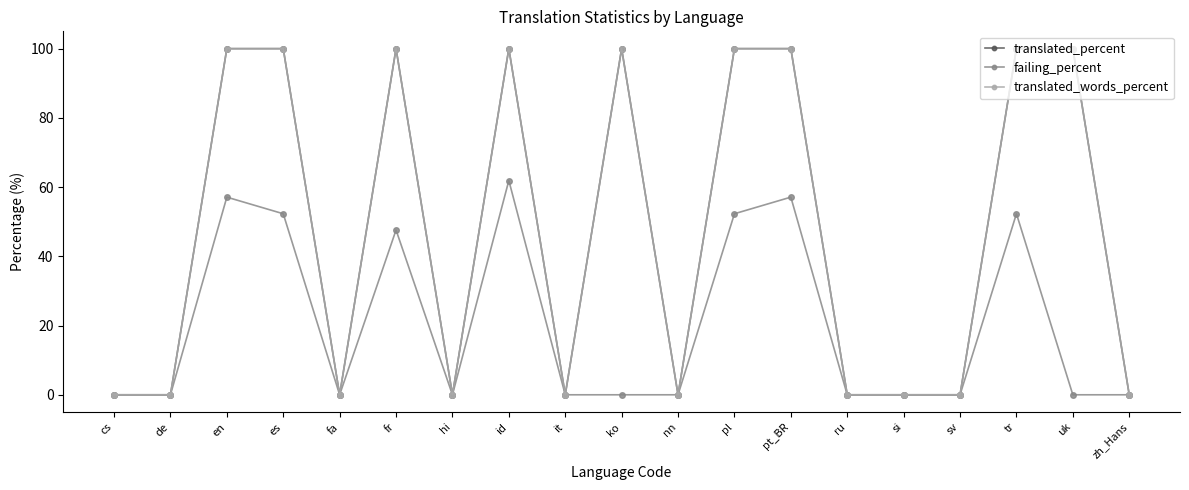

What is the maximum value shown in the chart?

100.0